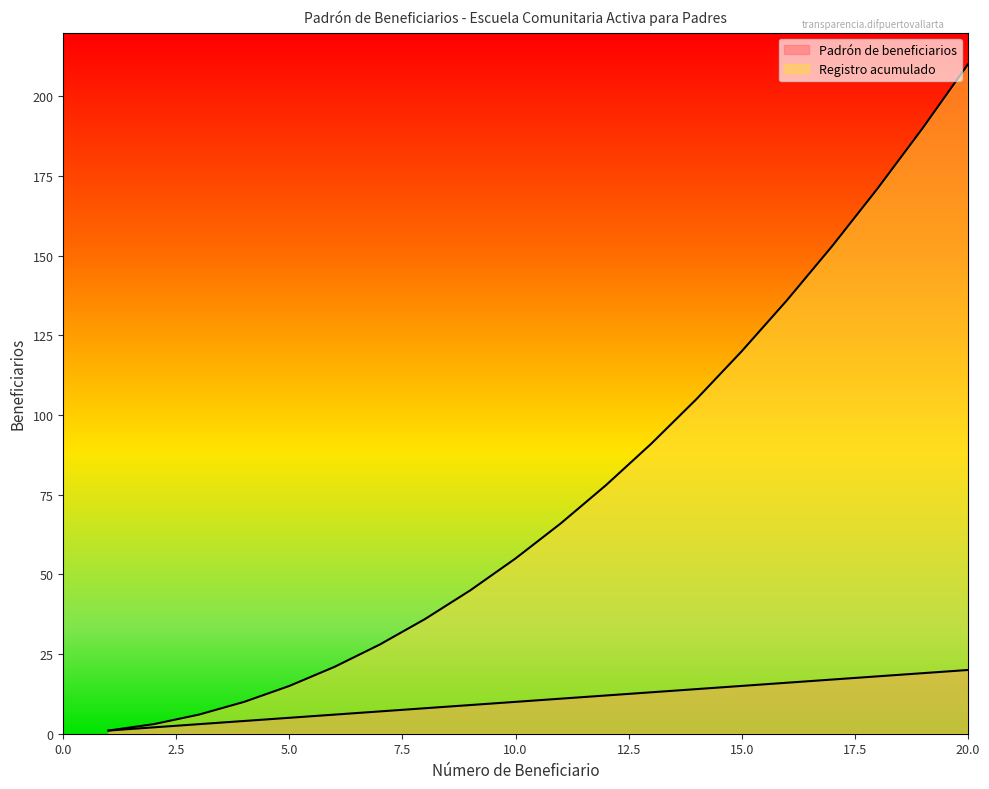

Reading left to right, transcribe all the data shown in this chart.

Padrón de beneficiarios: 1=1	2=2	3=3	4=4	5=5	6=6	7=7	8=8	9=9	10=10	11=11	12=12	13=13	14=14	15=15	16=16	17=17	18=18	19=19	20=20
Registro acumulado: 1=1	2=3	3=6	4=10	5=15	6=21	7=28	8=36	9=45	10=55	11=66	12=78	13=91	14=105	15=120	16=136	17=153	18=171	19=190	20=210